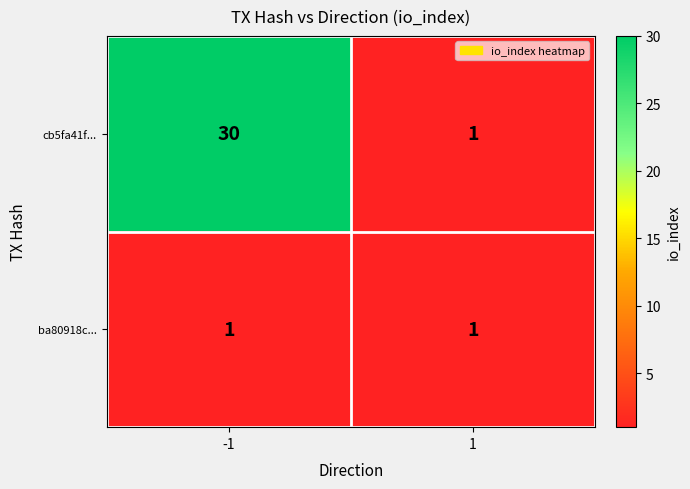

Which series has the largest total across all categories?

cb5fa41f...